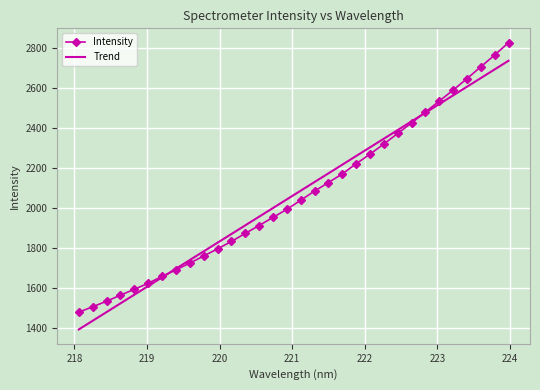

What is the maximum value for Intensity?

2825.7